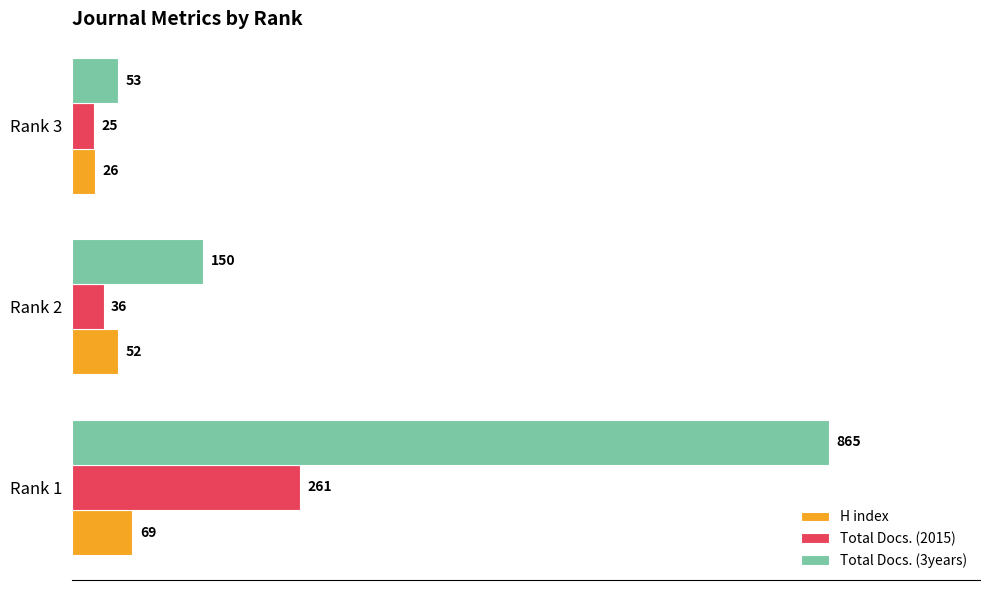

Which series changed the most between Rank 1 and Rank 3?

Total Docs. (3years)